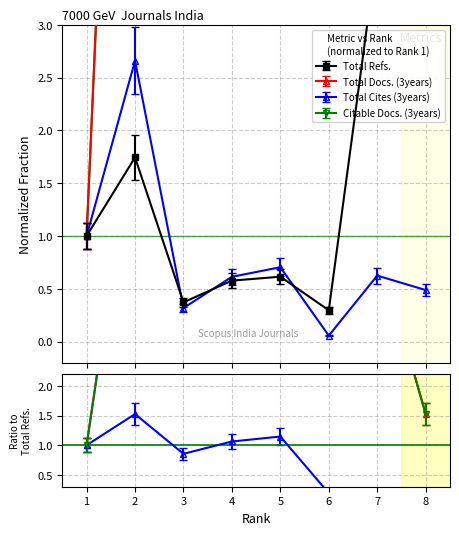

At which category is the sum across all series the highest?

7